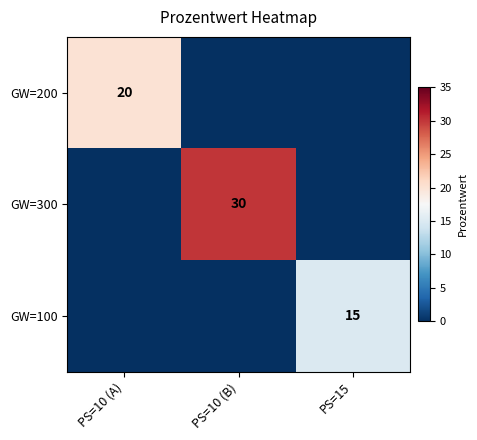

What is the difference between the maximum and minimum values in the GW=200 series?

20